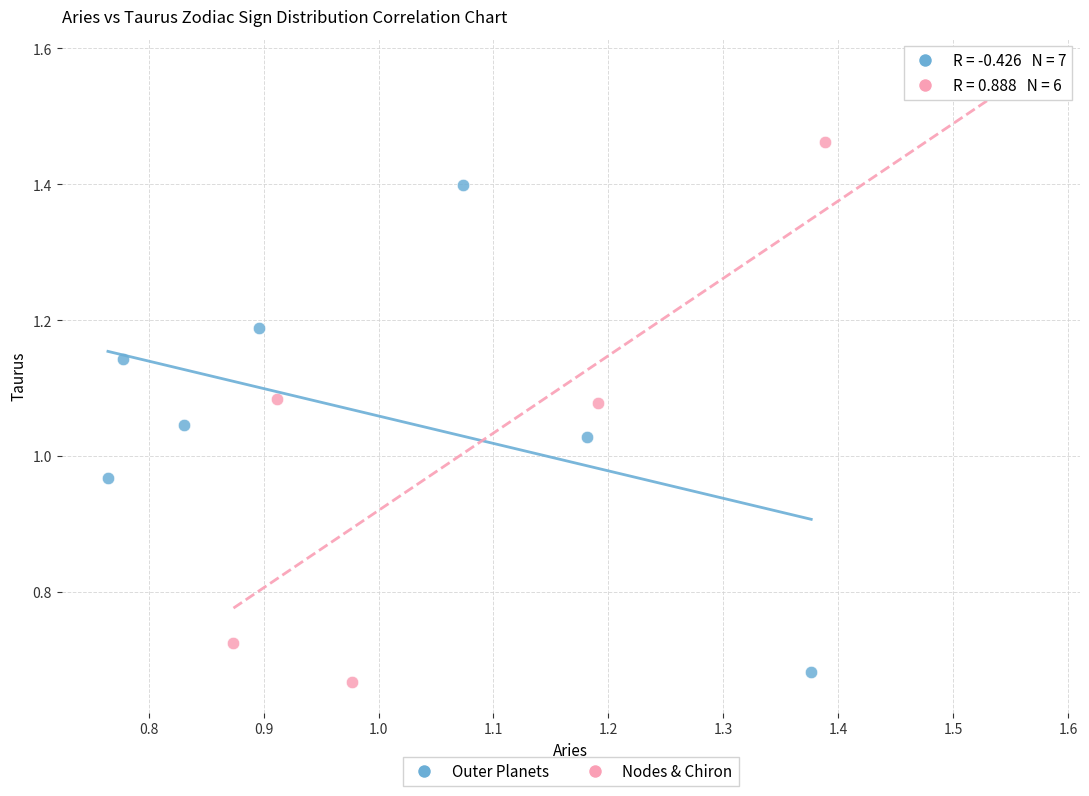

Which series has the largest Y range (max minus min)?

Nodes & Chiron